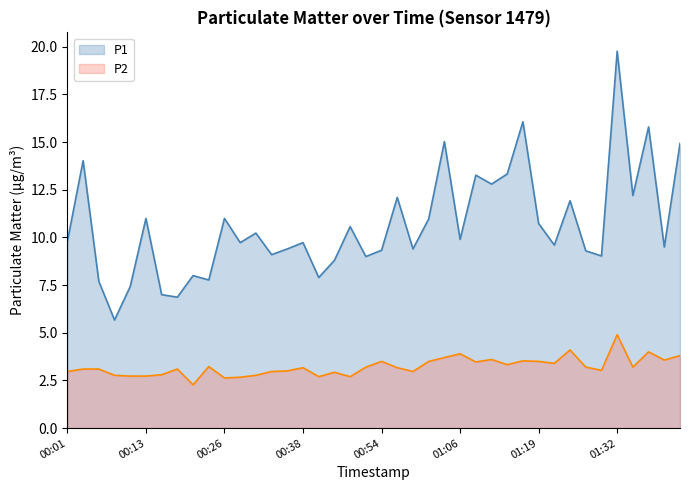

What is the spread (max minus min) of values at 00:33?

6.1